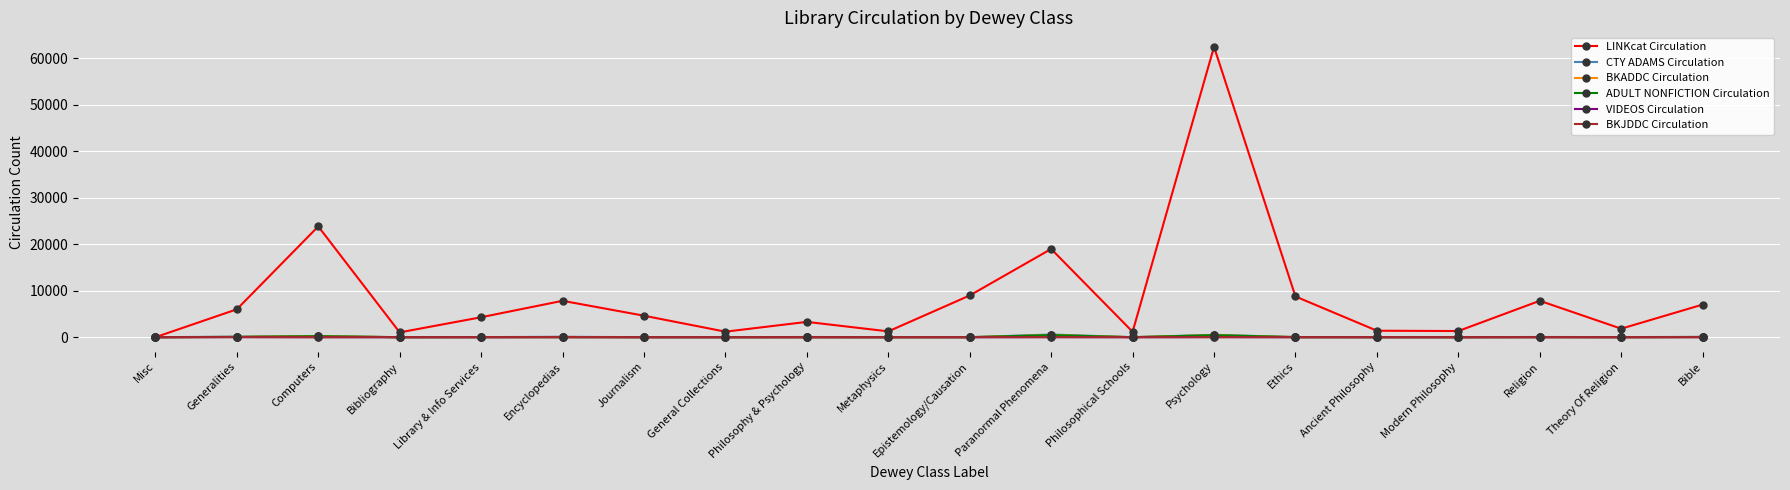

How many lines are shown in the chart?

6